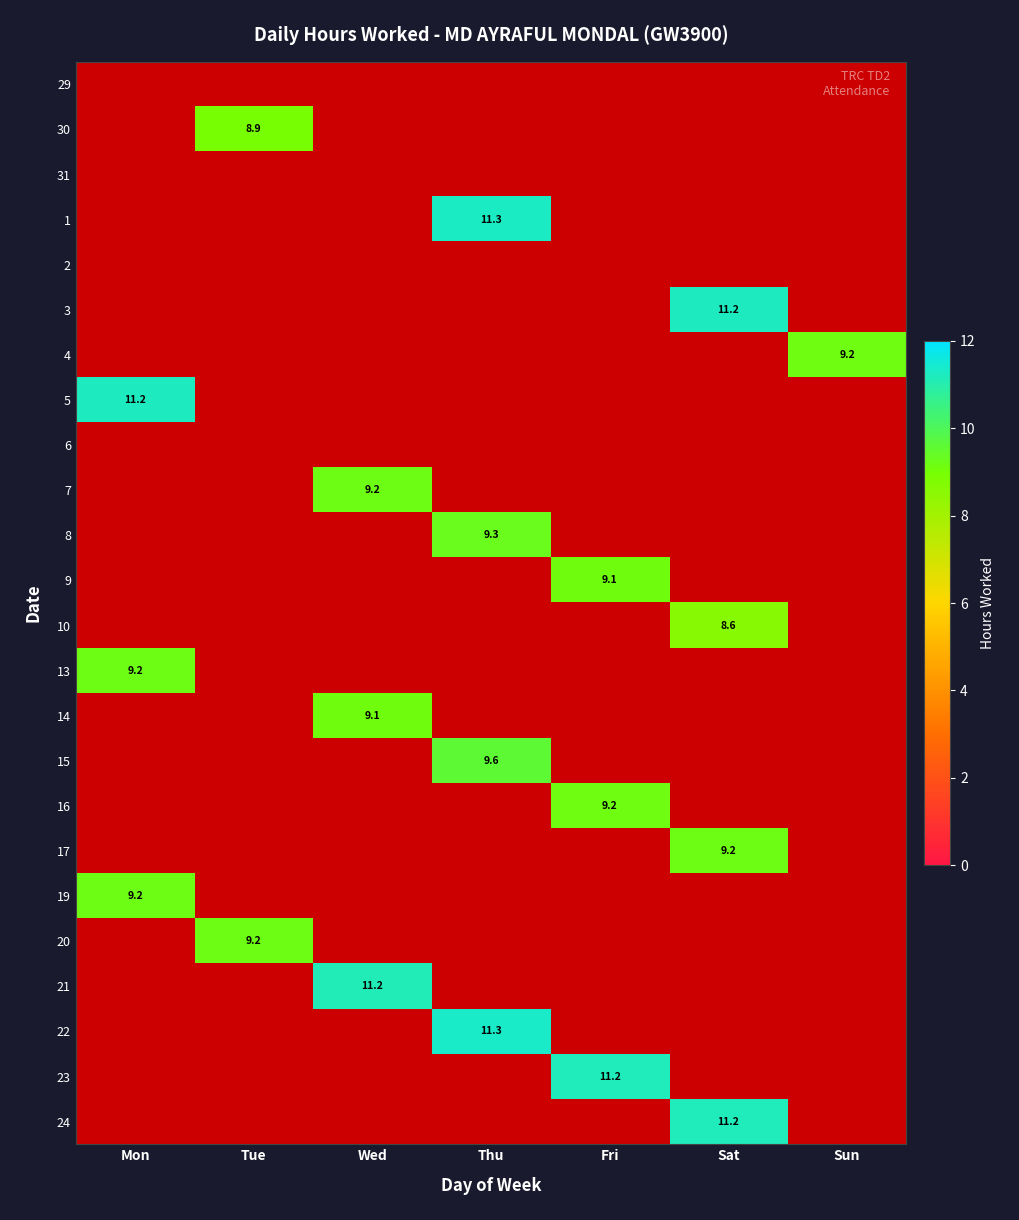

What is the spread (max minus min) of values at Tue?

9.2